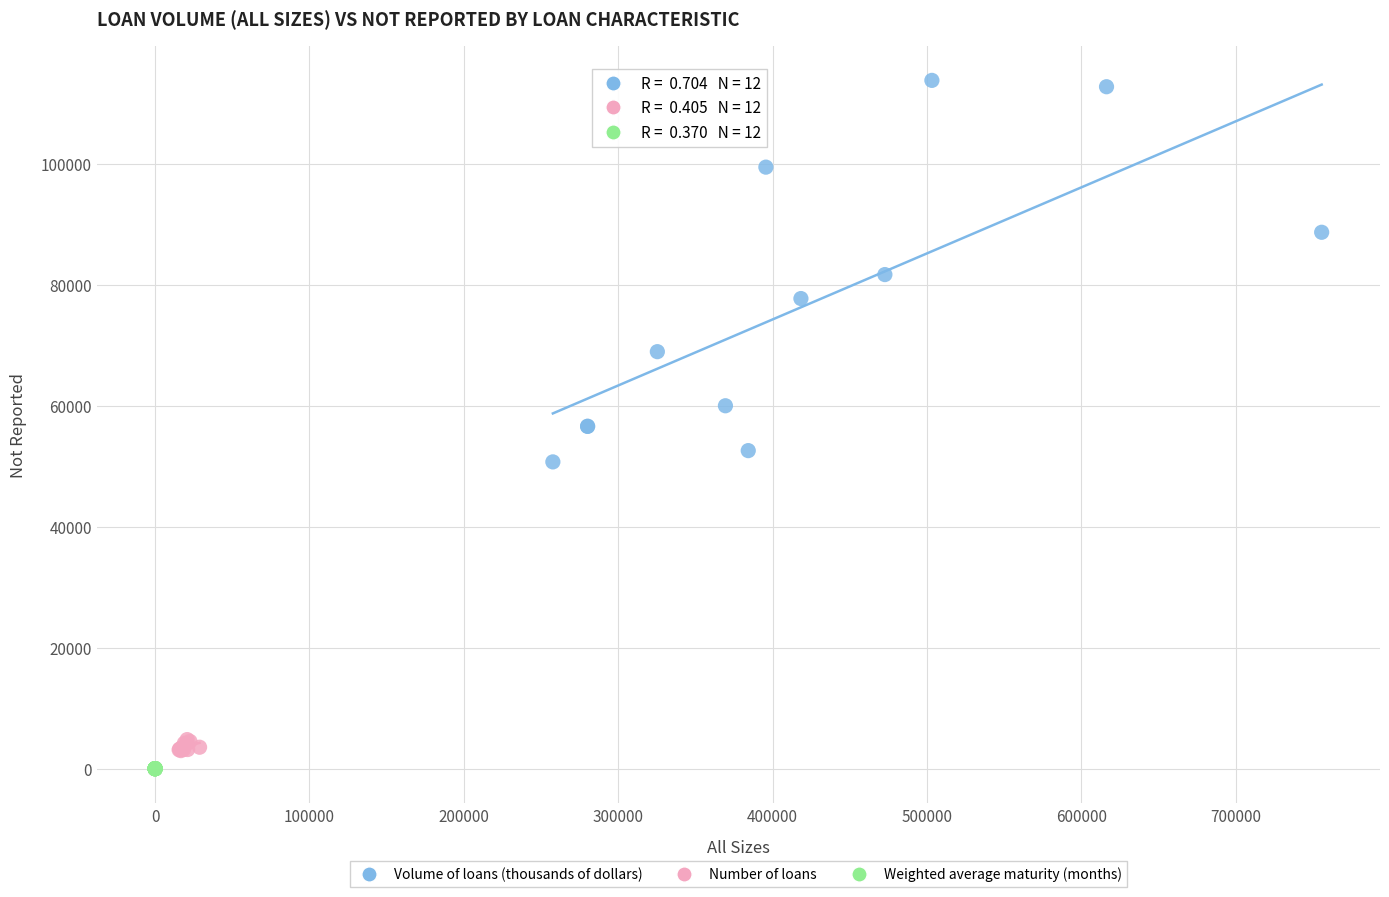

Which series has the largest Y range (max minus min)?

Volume of loans (thousands of dollars)